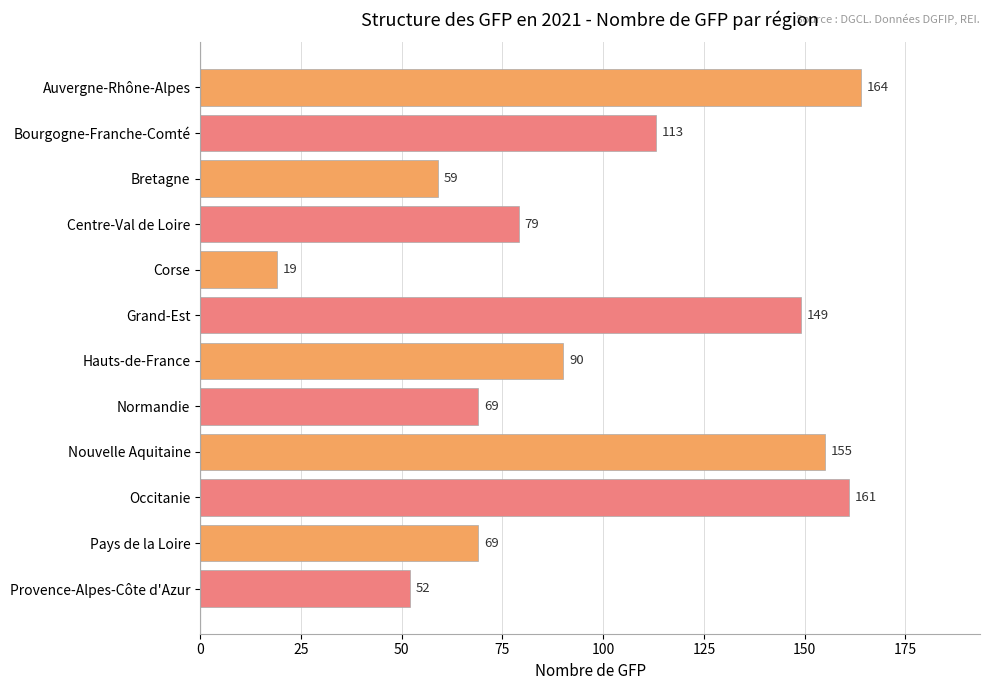

Approximately how many times larger is the value at Auvergne-Rhône-Alpes compared to Normandie?

2.4